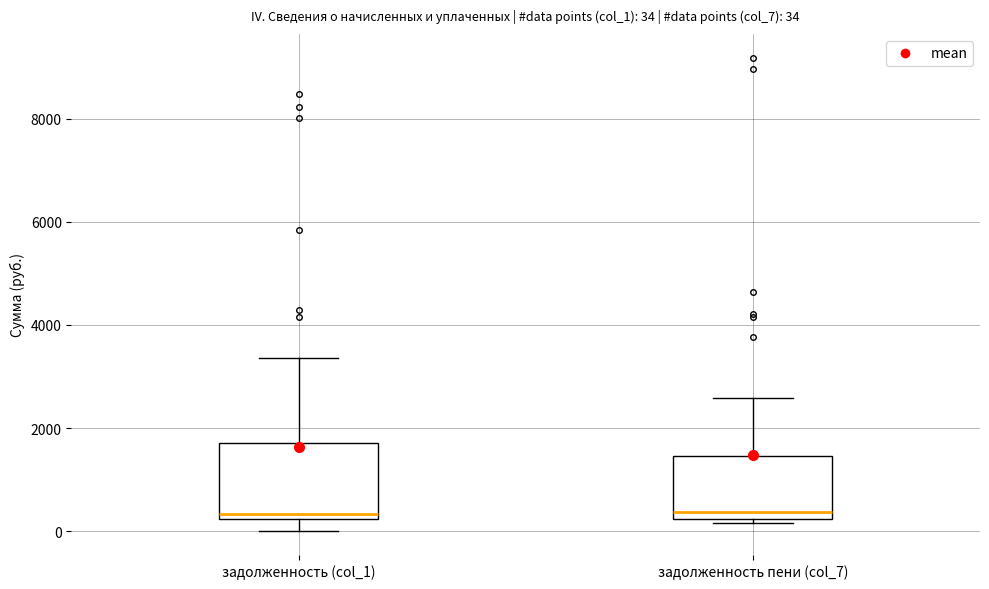

Which box is the tallest, from its lower edge to its upper edge?

задолженность (col_1)